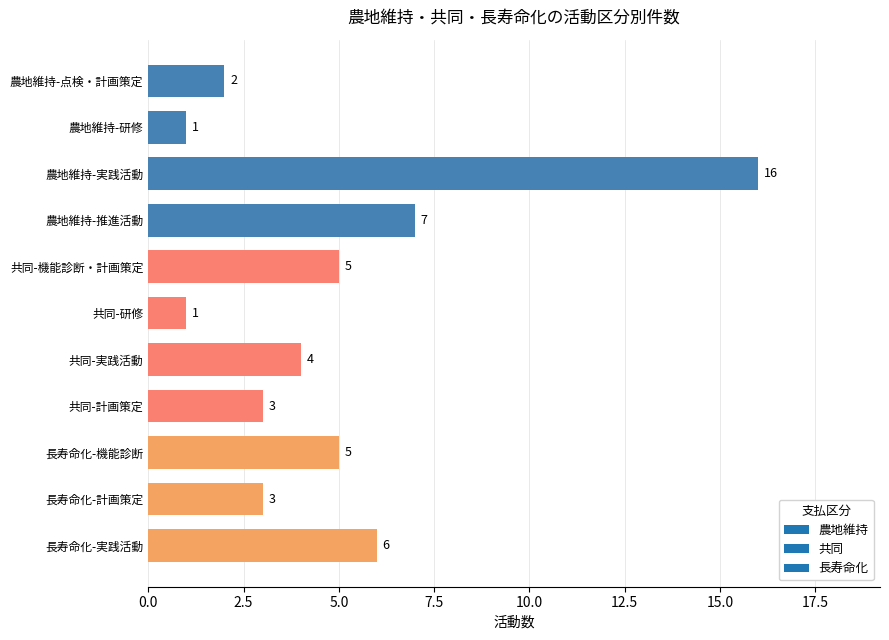

What position from the top is 長寿命化-機能診断?

9